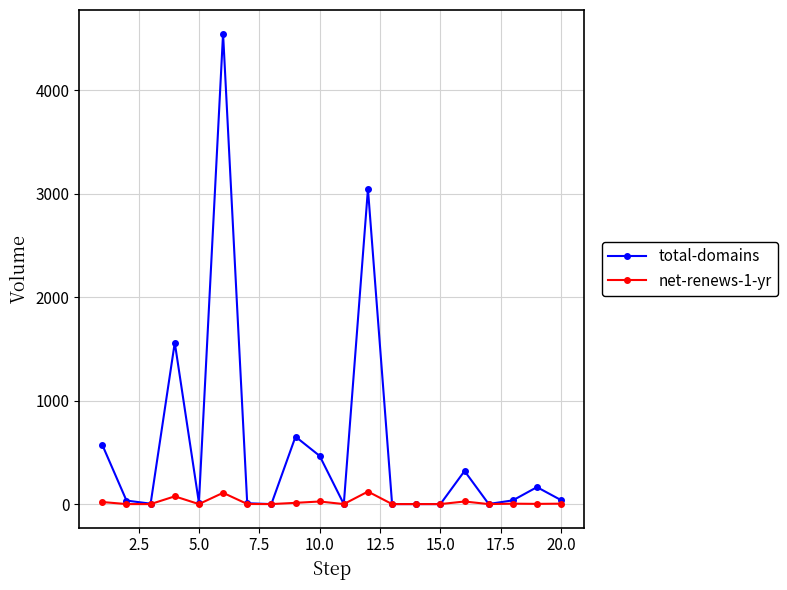

True or false: total-domains has more than 1 points higher than both neighbors.

True